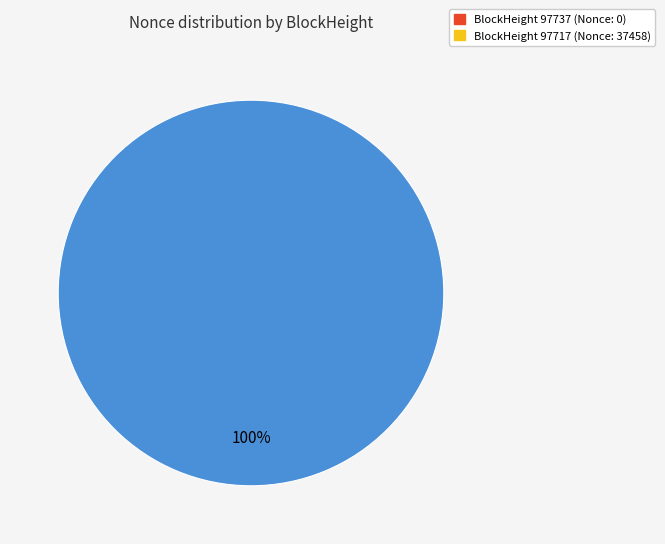

To the nearest percent, what is the average slice percentage?

50%